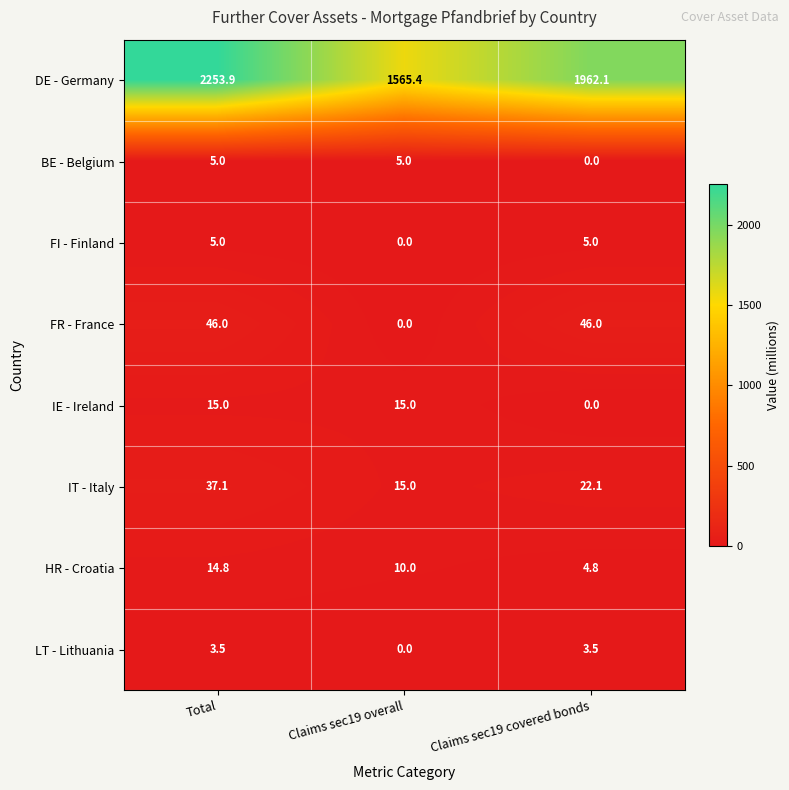

Which series changed the most between Claims sec19 overall and Claims sec19 covered bonds?

DE - Germany